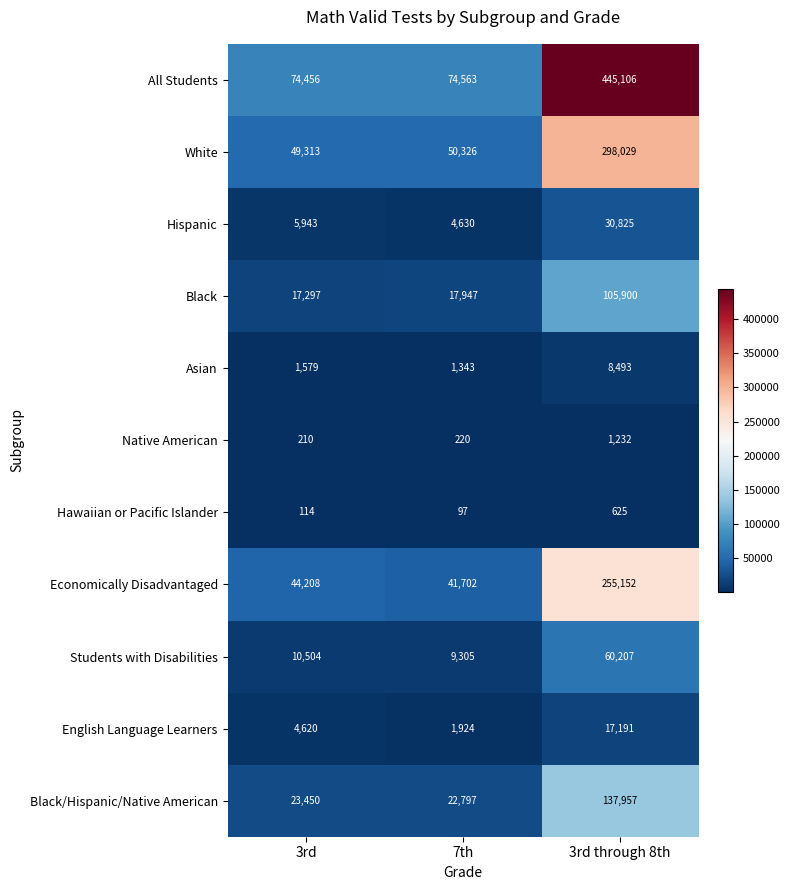

At which category is the sum across all series the highest?

3rd through 8th